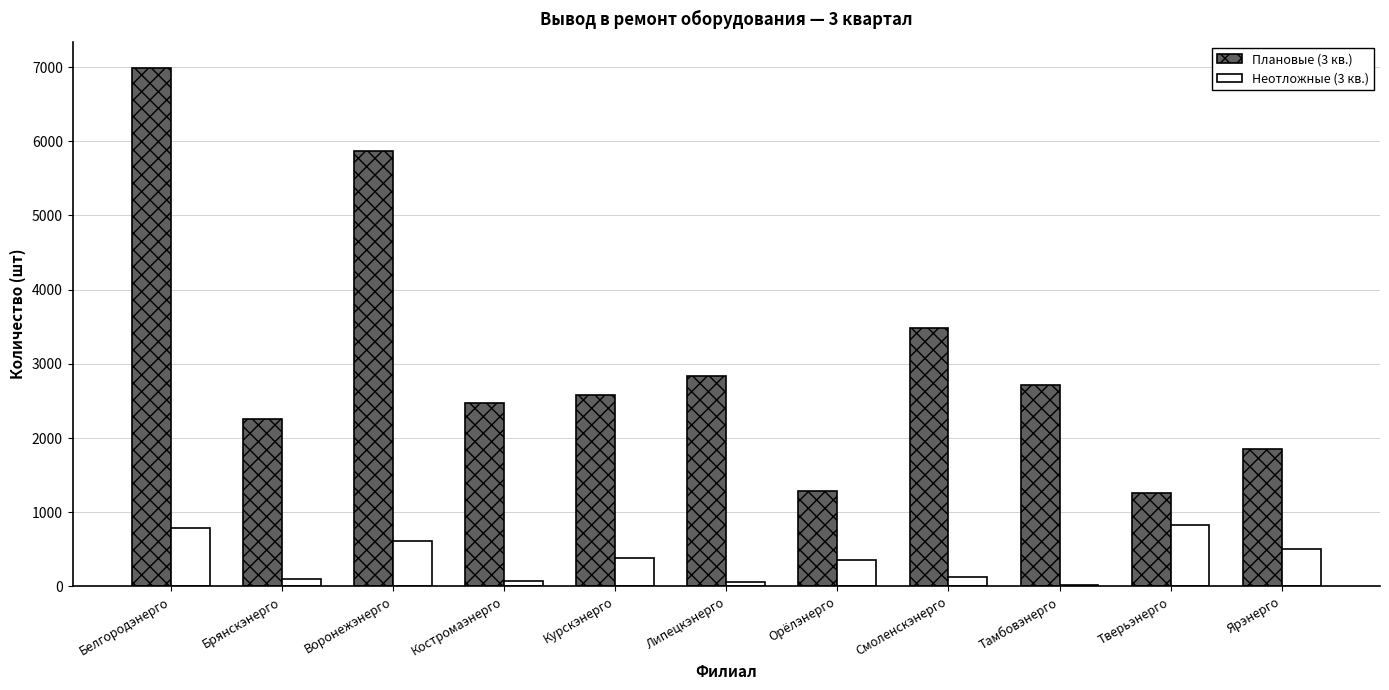

True or false: Плановые (3 кв.) has a value of 1287 at Орёлэнерго.

True